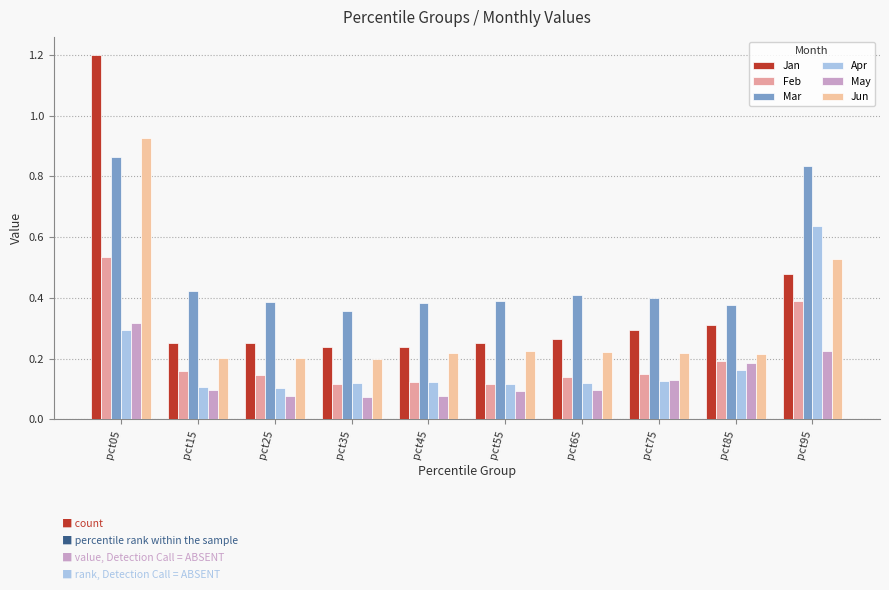

The value of Apr at pct45 is 0.1. True or false?

True